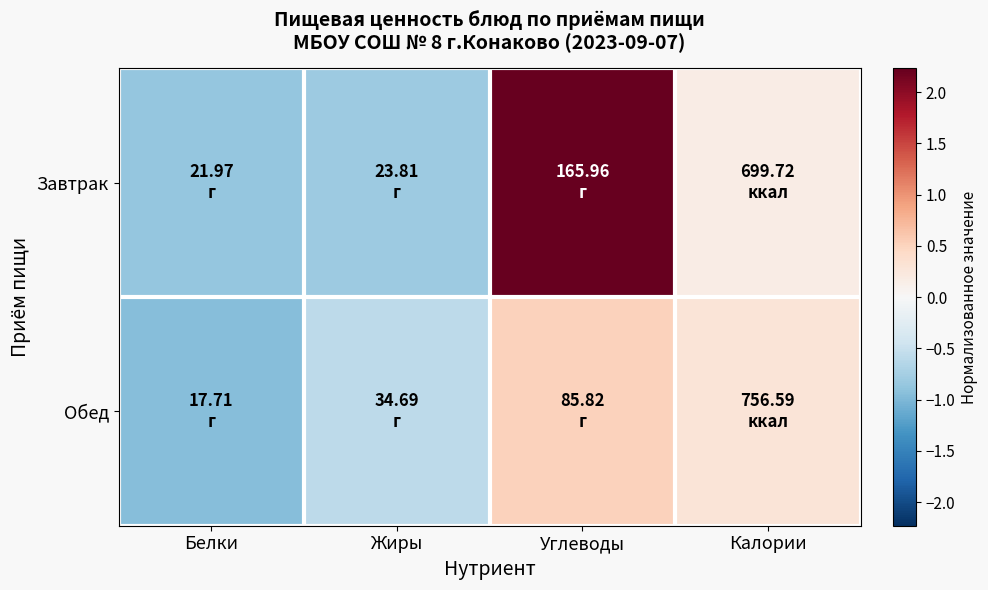

What is the greatest value displayed?

2.2